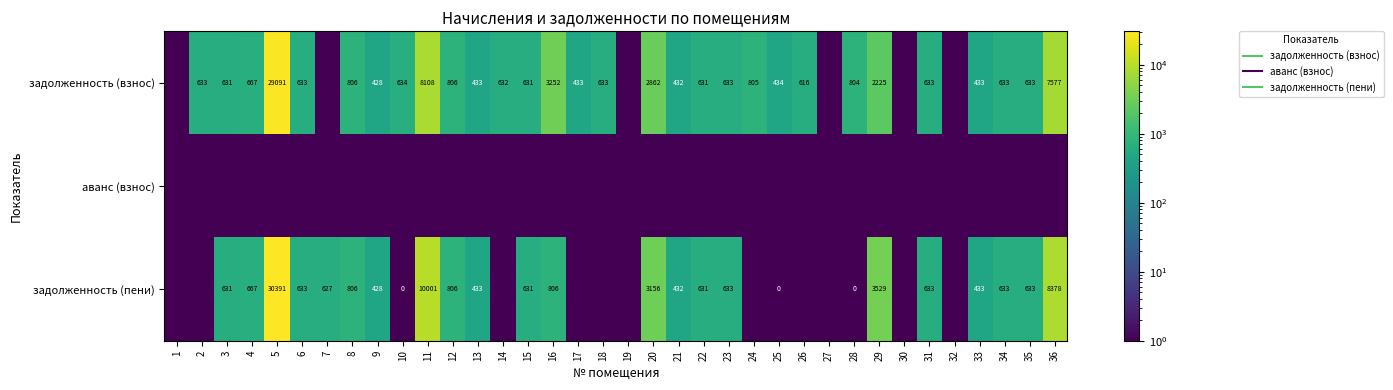

Between 3 and 5, which series saw the biggest shift?

задолженность (пени)